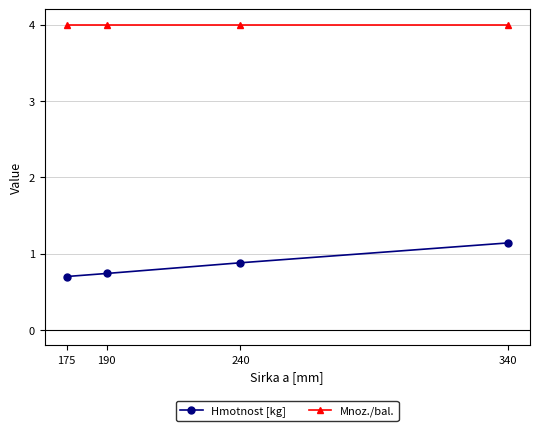

What is the sum of the Hmotnost [kg] values at 340 and 175?

1.8